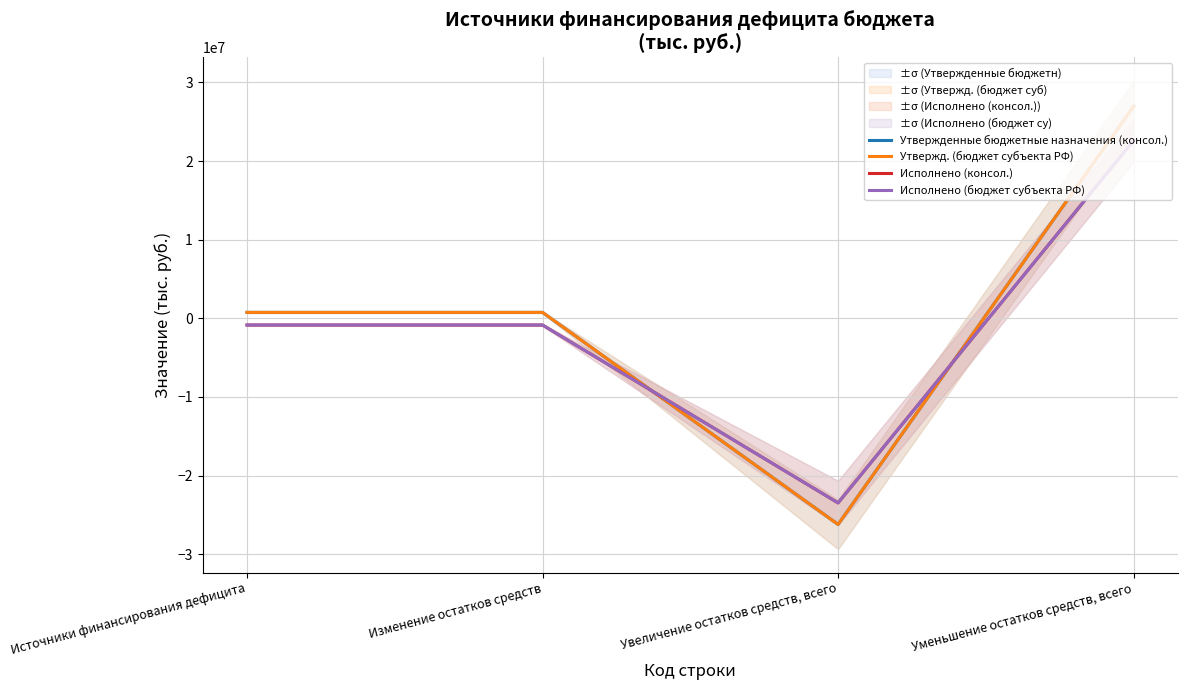

How many times do Исполнено (консол.) and Утвержденные бюджетные назначения (консол.) cross each other?

2